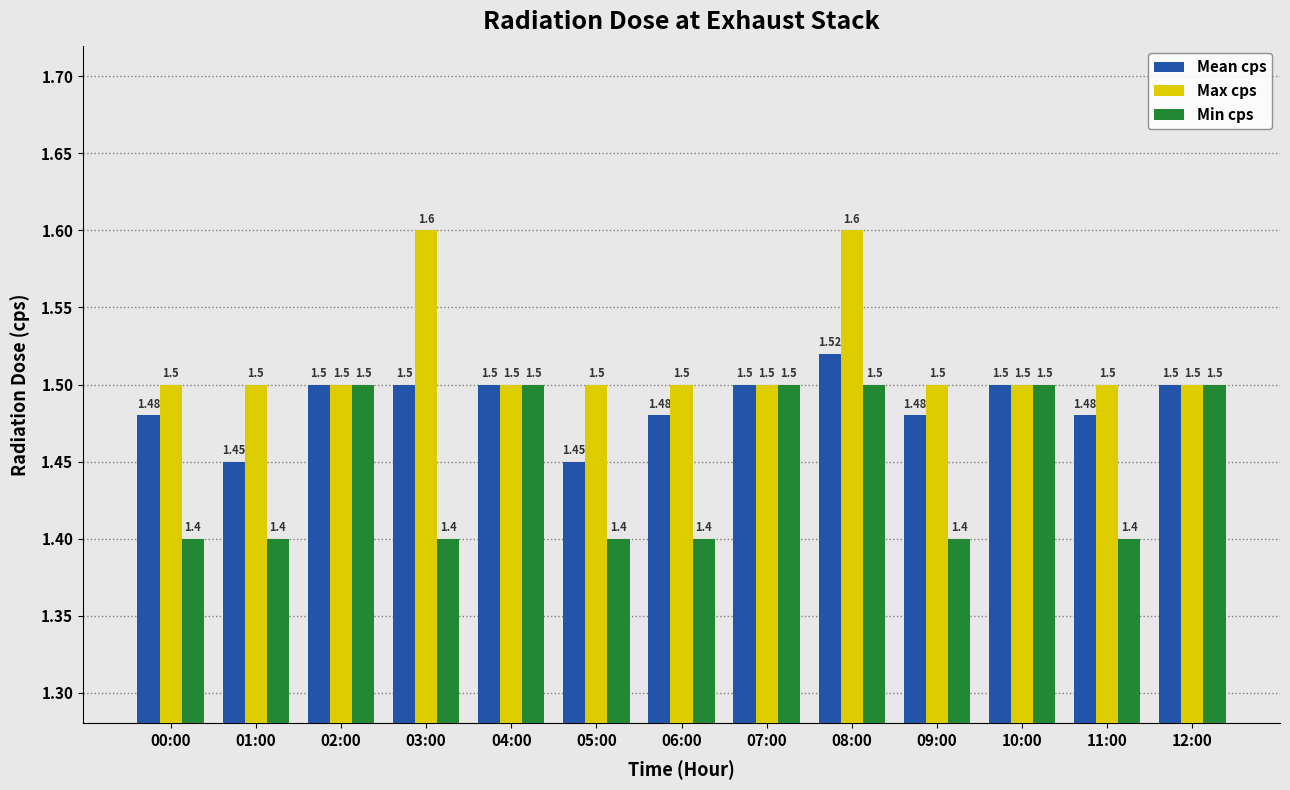

At which category is the sum across all series the highest?

08:00